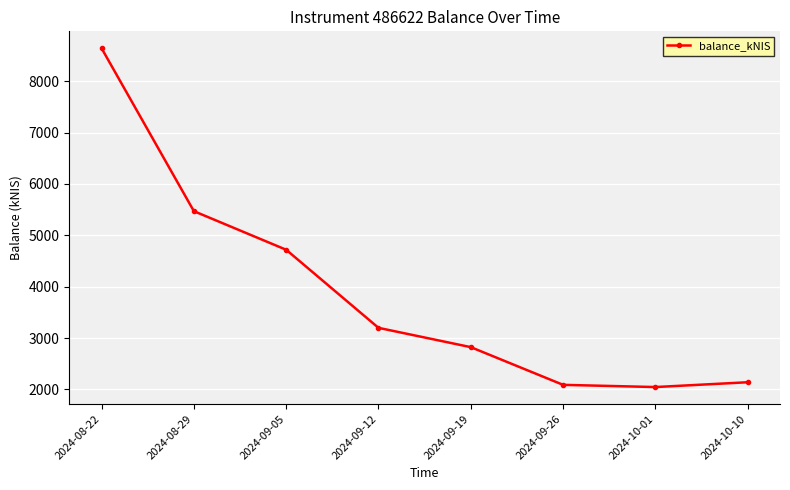

How many data points are less than 3198?

4